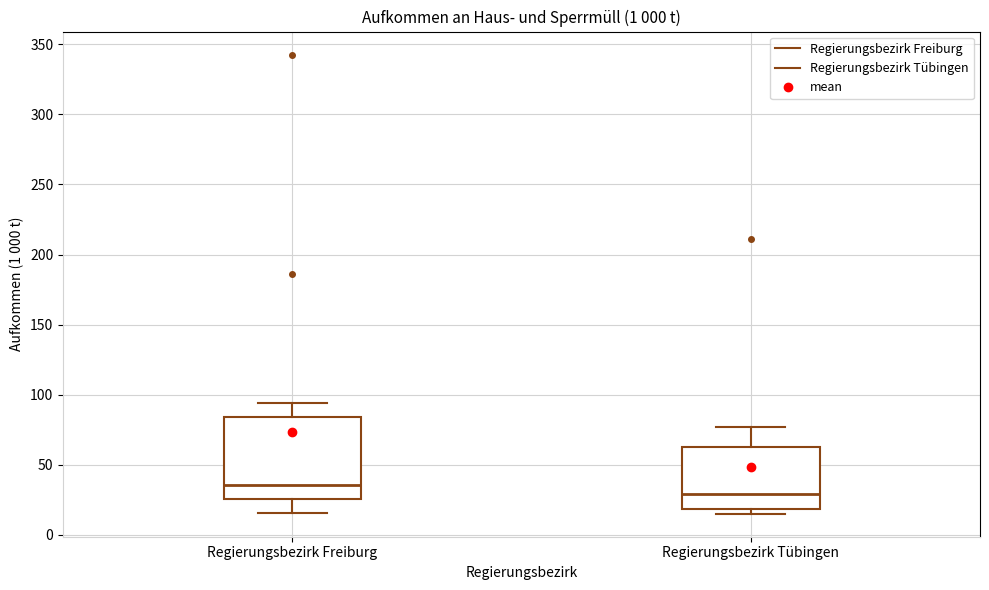

Where does the upper whisker of the box for Regierungsbezirk Tübingen end on the y-axis? The values are not printed on the chart, so give them approximately, as read against the axis.

75